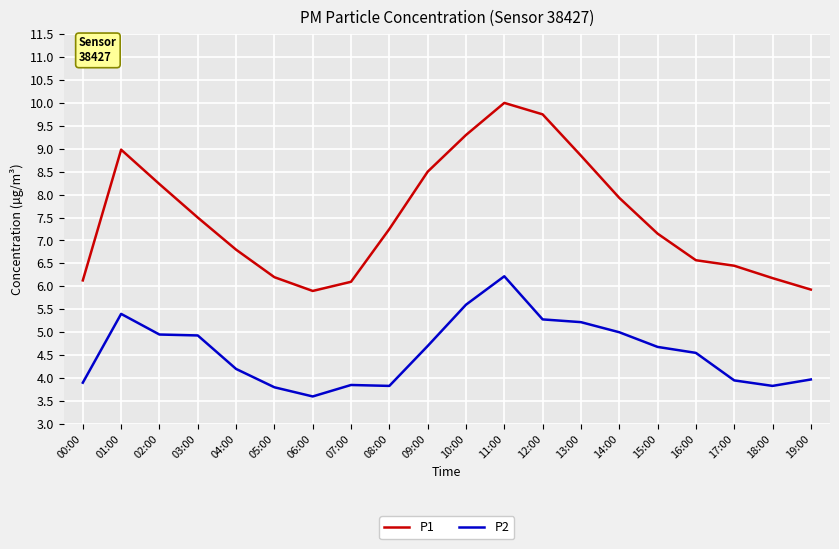

Which series has the largest range (max minus min)?

P1